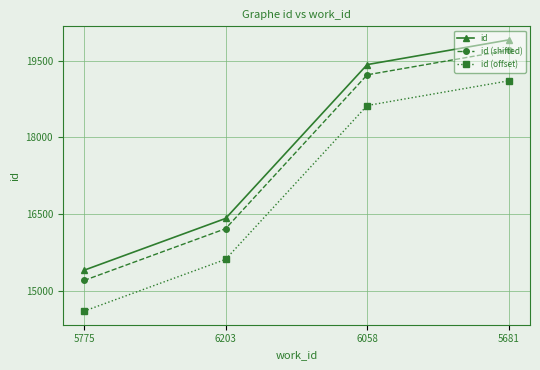

True or false: id (offset) and id cross at least once.

False